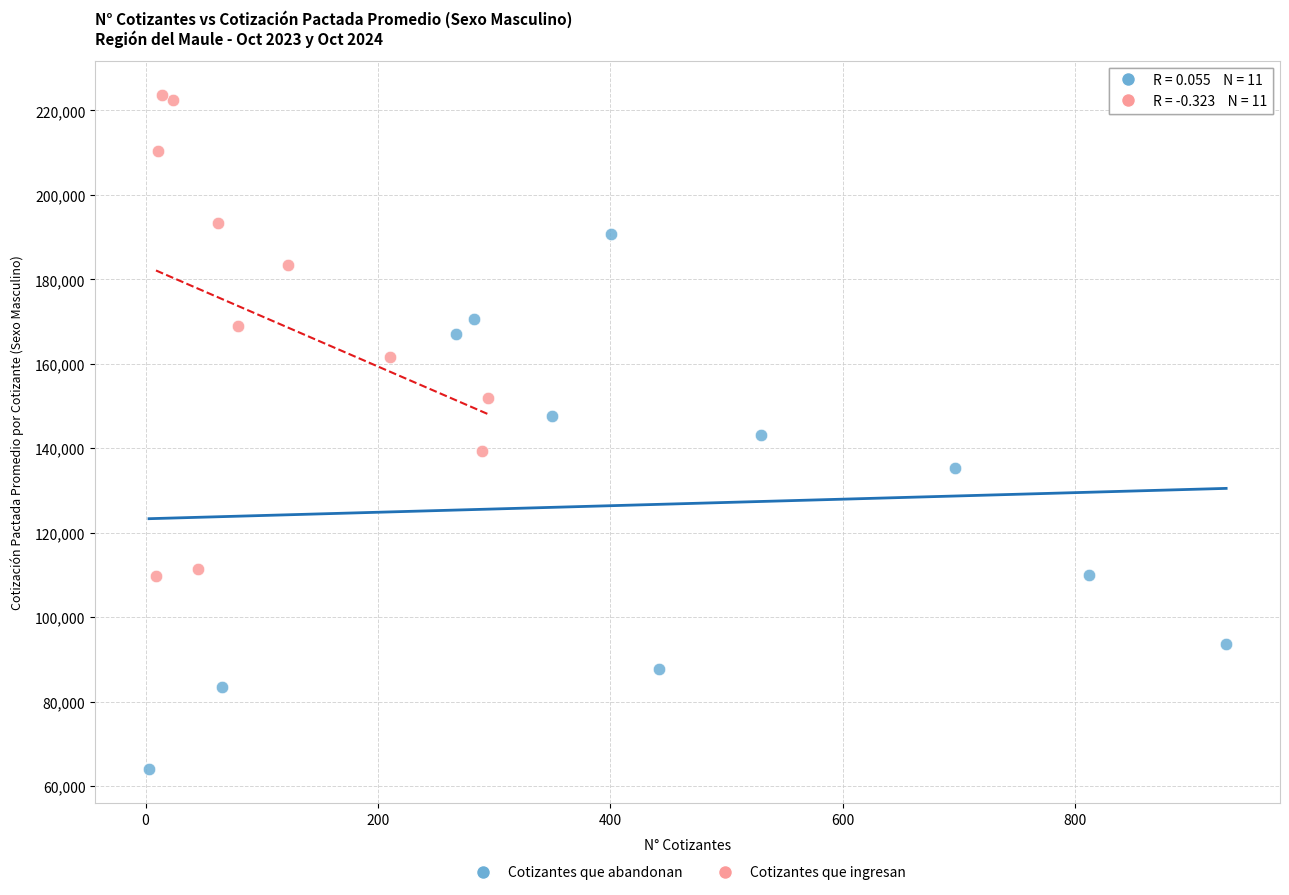

Which series has the widest spread of Y values?

Cotizantes que abandonan